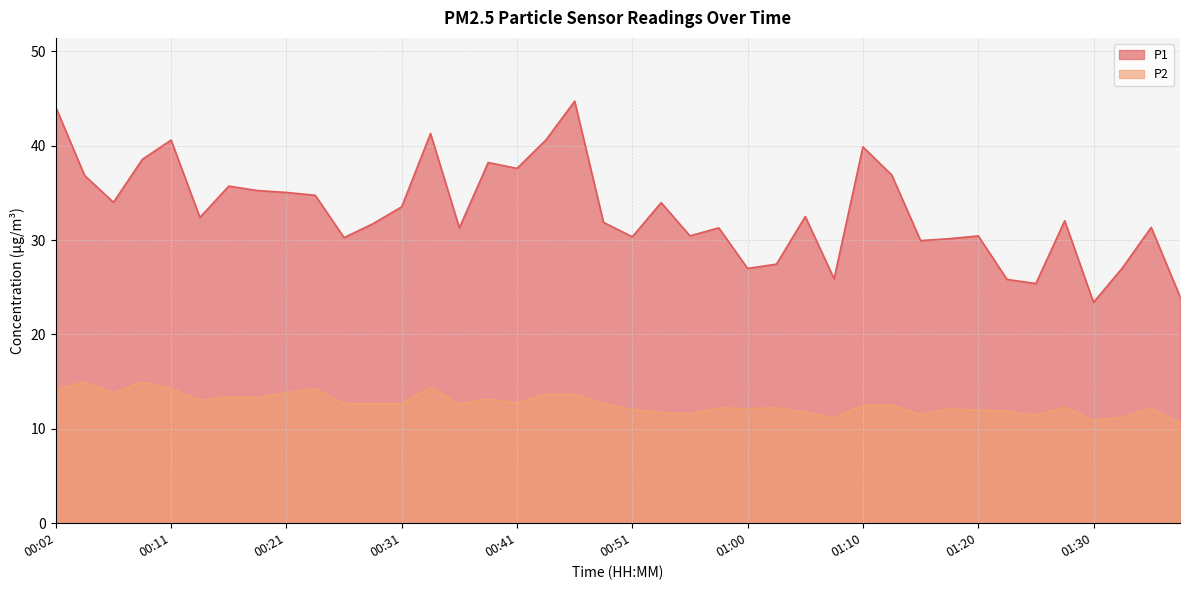

Which series has the largest range (max minus min)?

P1